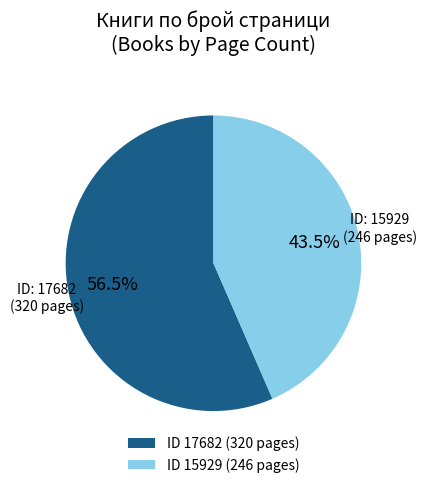

Which category accounts for the majority?

ID 17682 (320 pages)